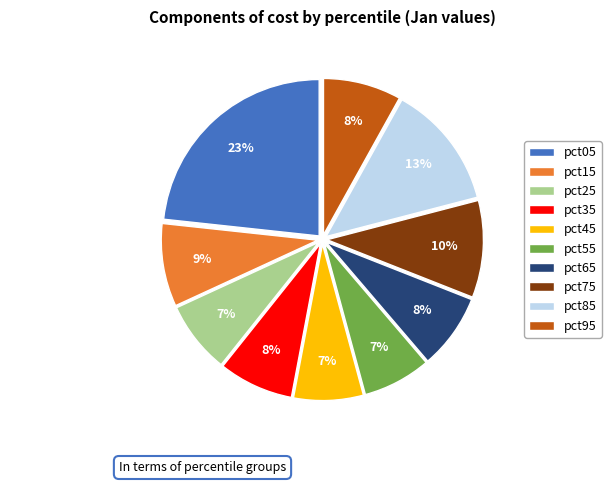

Do pct45 and pct85 together represent more than half of the pie?

No